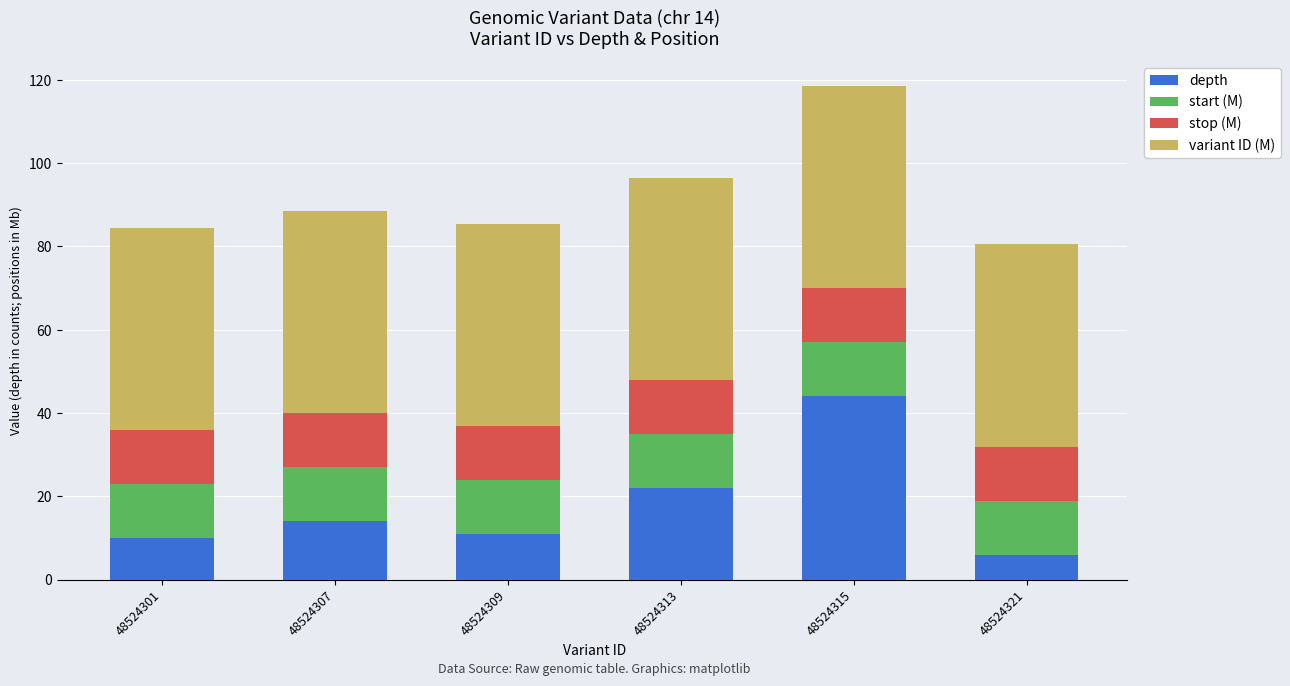

What is the highest value of the depth series?

44.0